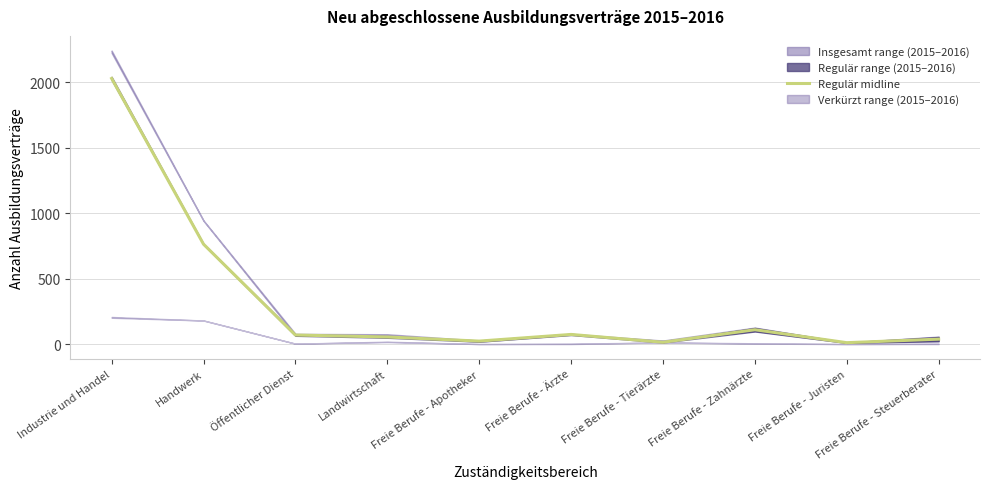

The value at Freie Berufe - Zahnärzte is 109.5. True or false?

True